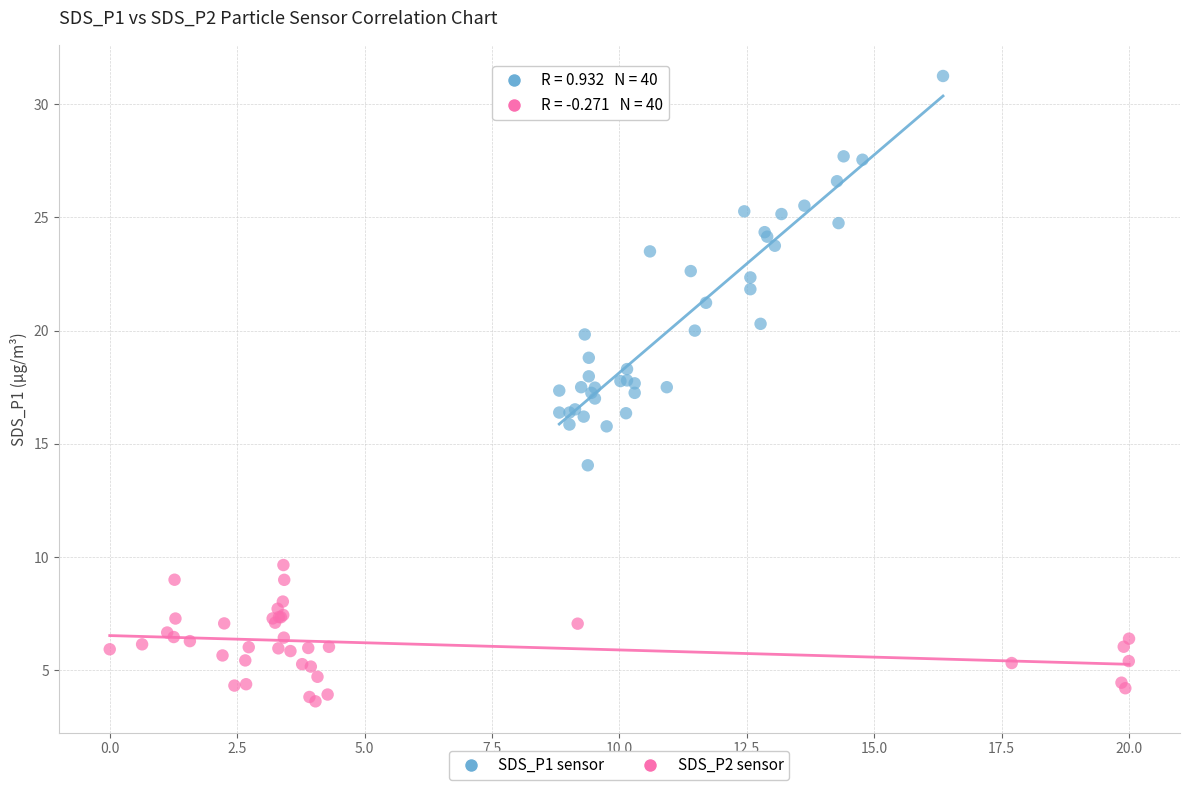

Which series has the largest Y range (max minus min)?

SDS_P1 sensor